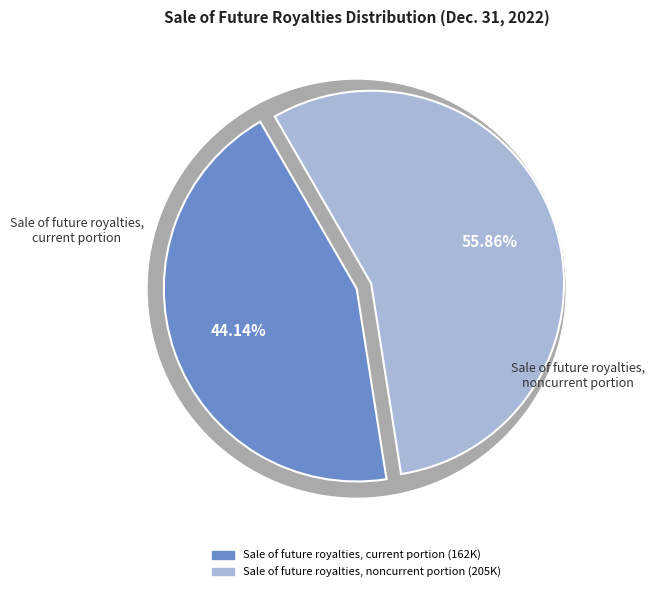

How much of the chart is everything except Sale of future royalties, noncurrent portion?

44.1%